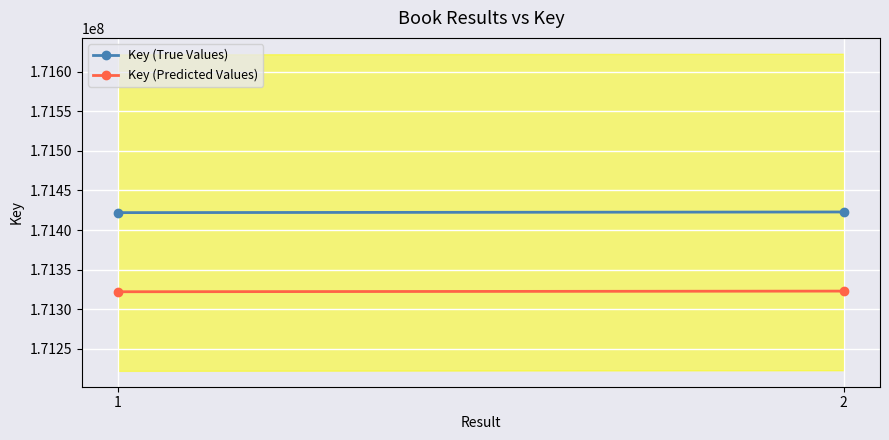

Is this an area chart (filled region under the line)?

No